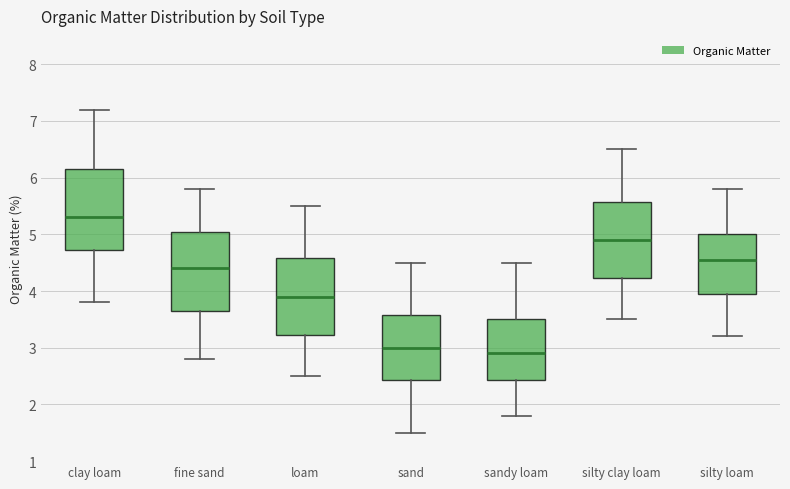

Reading left to right, read every box against the y-axis: the position of its median line, the range the box covers, and the ends of its whiskers. The values are not printed on the chart, so give them approximately, as read against the axis.

clay loam: median 5.3, box 4.7 to 6.2, whiskers 3.8 to 7.2
fine sand: median 4.4, box 3.7 to 5.1, whiskers 2.8 to 5.8
loam: median 3.9, box 3.2 to 4.6, whiskers 2.5 to 5.5
sand: median 3.0, box 2.4 to 3.6, whiskers 1.5 to 4.5
sandy loam: median 2.9, box 2.4 to 3.5, whiskers 1.8 to 4.5
silty clay loam: median 4.9, box 4.2 to 5.6, whiskers 3.5 to 6.5
silty loam: median 4.6, box 4.0 to 5.0, whiskers 3.2 to 5.8